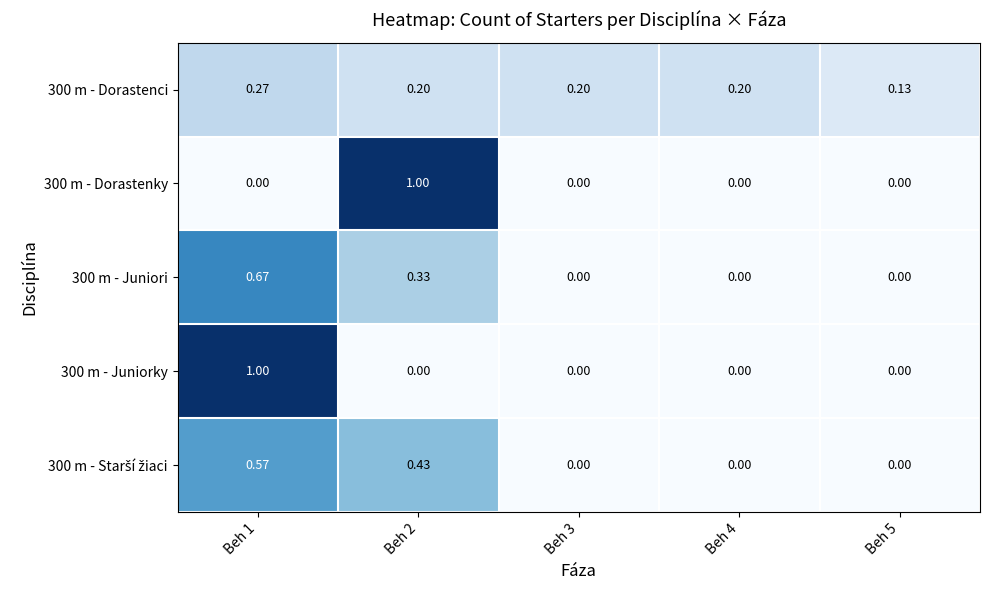

List the series in order of their peak value, lowest first.

300 m - Dorastenci, 300 m - Starší žiaci, 300 m - Juniori, 300 m - Dorastenky, 300 m - Juniorky